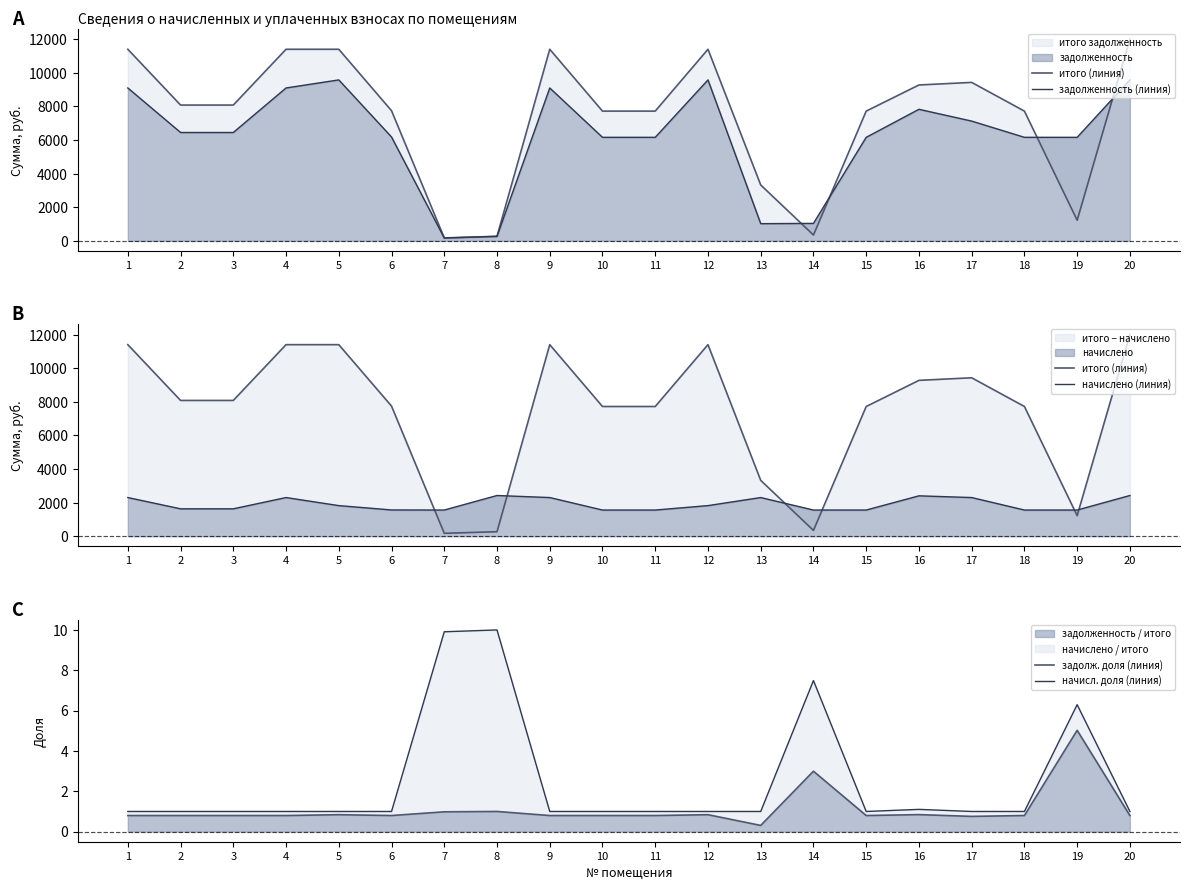

Which series has the largest total across all categories?

итого (линия)